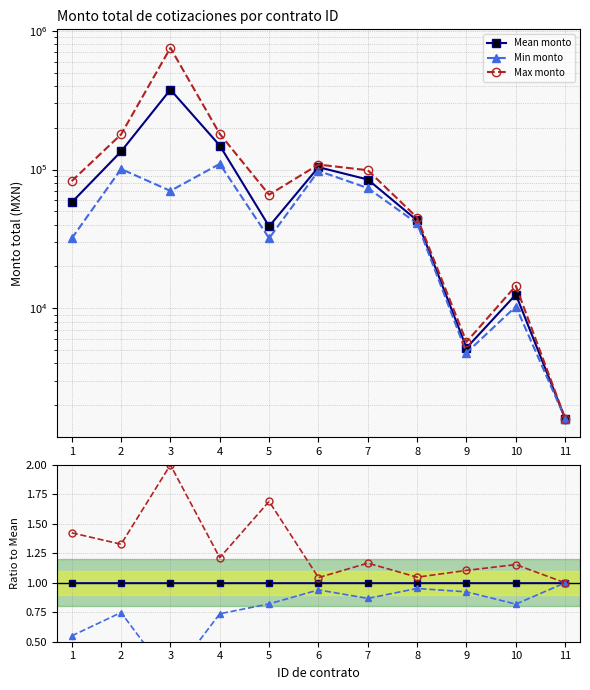

Where is Max monto nearest to the value 1?

11